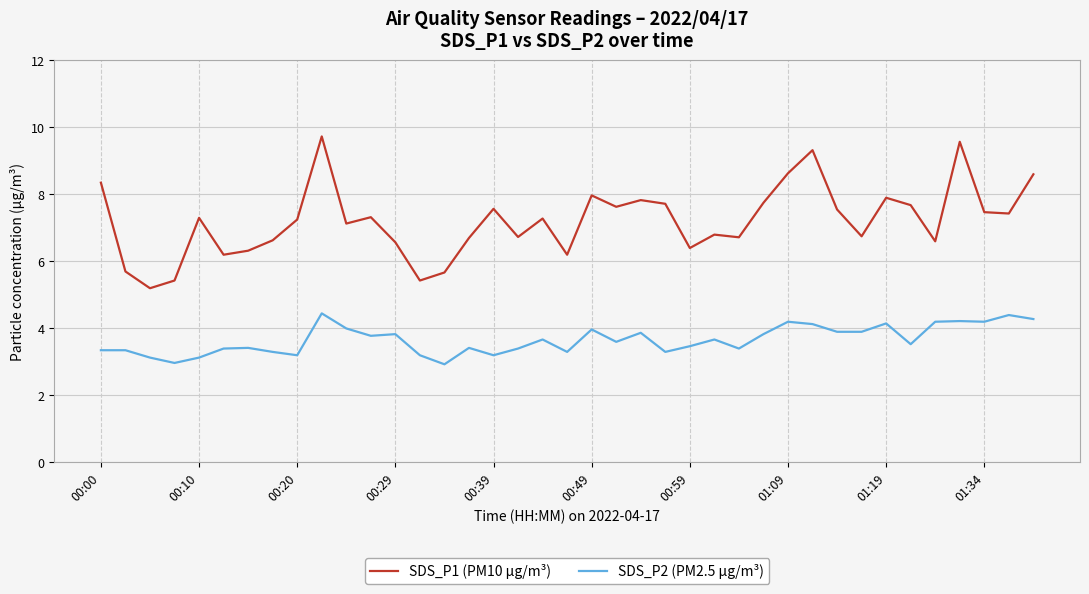

Which series has the largest total across all categories?

SDS_P1 (PM10 µg/m³)